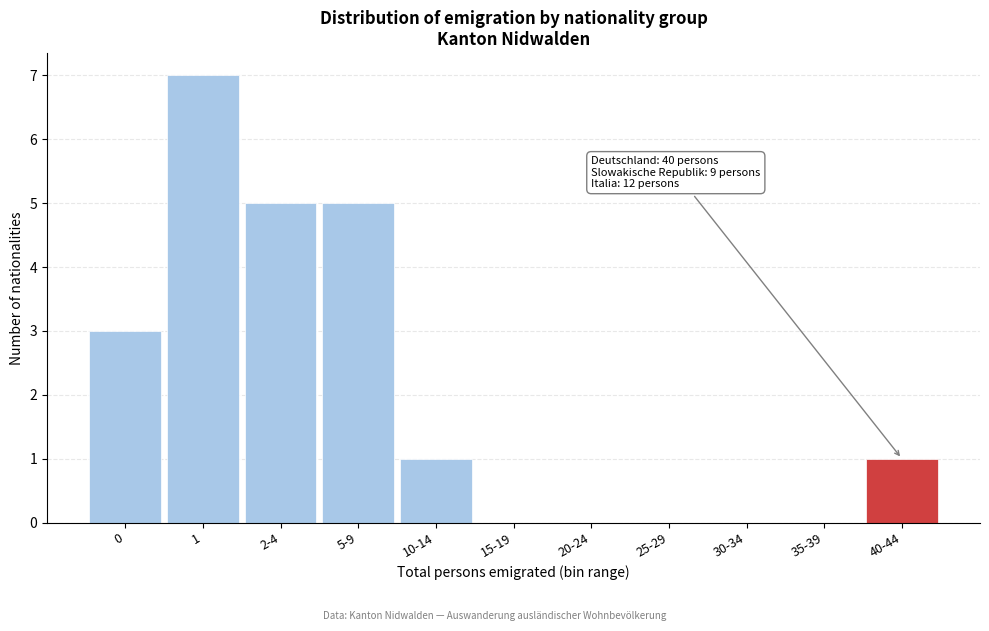

Reading left to right, extract all data points from this chart.

0=3	1=7	2-4=5	5-9=5	10-14=1	15-19=0	20-24=0	25-29=0	30-34=0	35-39=0	40-44=1